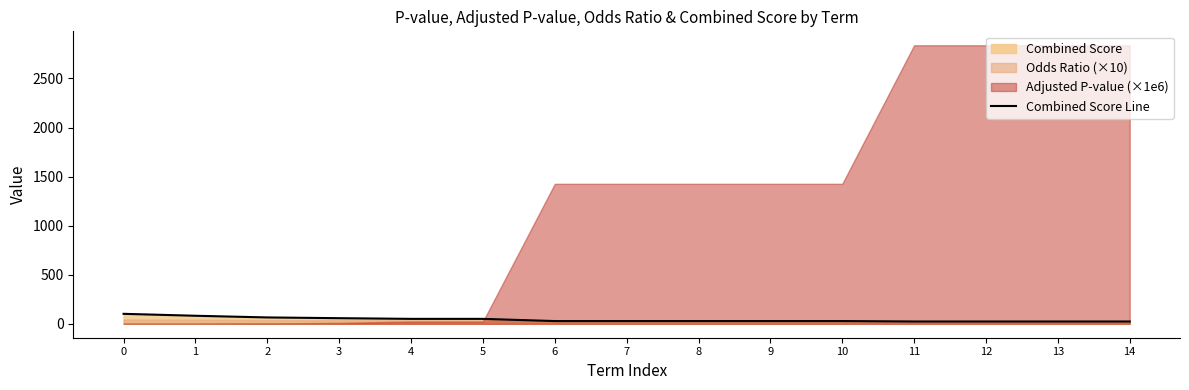

What is the value of the 1st point from the left?

101.6